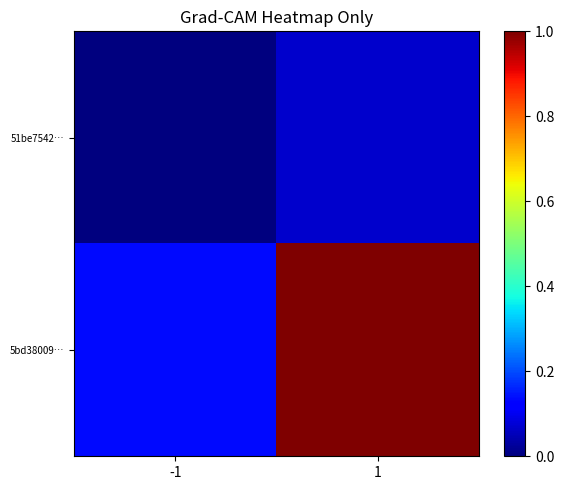

Reading left to right, what are all the values shown in this chart?

51be7542…: -1=0.0	1=0.1
5bd38009…: -1=0.1	1=1.0